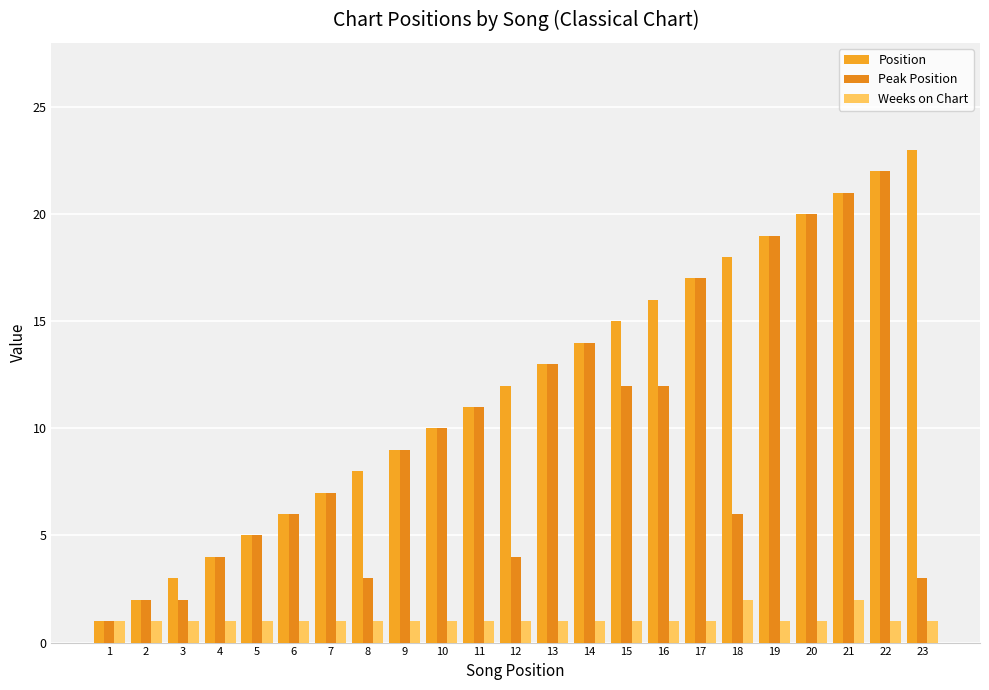

What are all the series names shown in the legend?

Position, Peak Position, Weeks on Chart